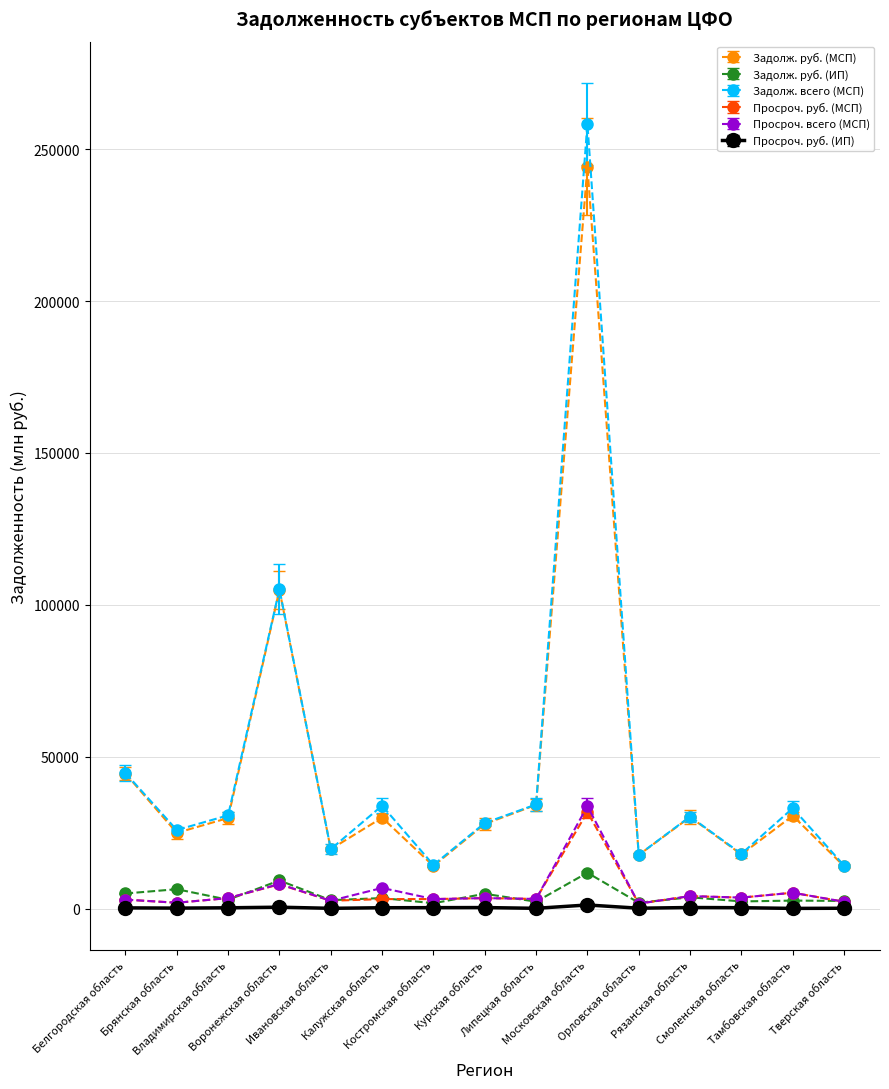

At which label is Задолж. всего (МСП) closest to 136287?

Воронежская область